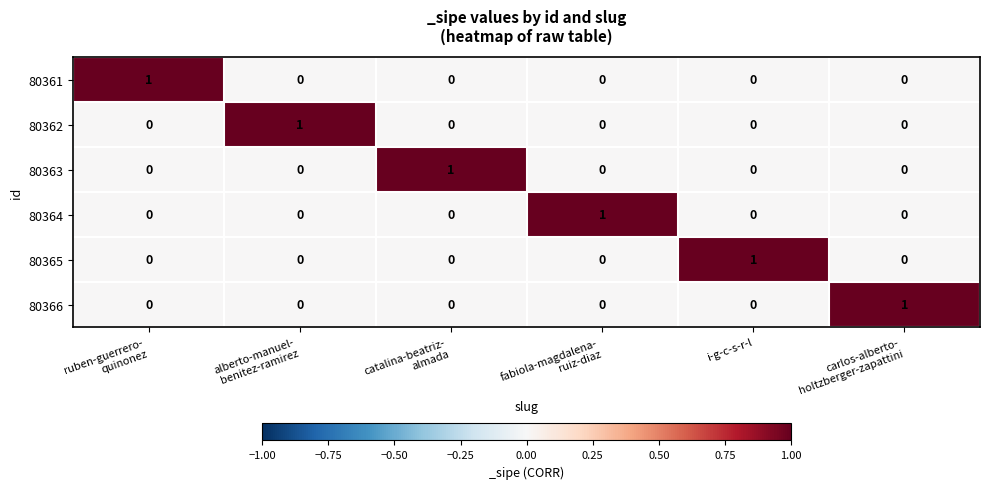

At how many categories does at least one series exceed 0?

6